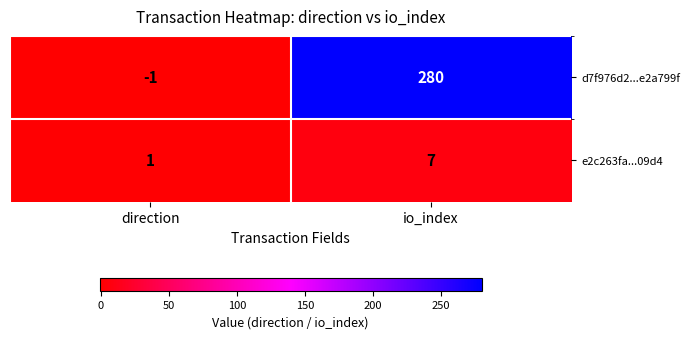

Which label corresponds to the smallest value in the chart?

direction